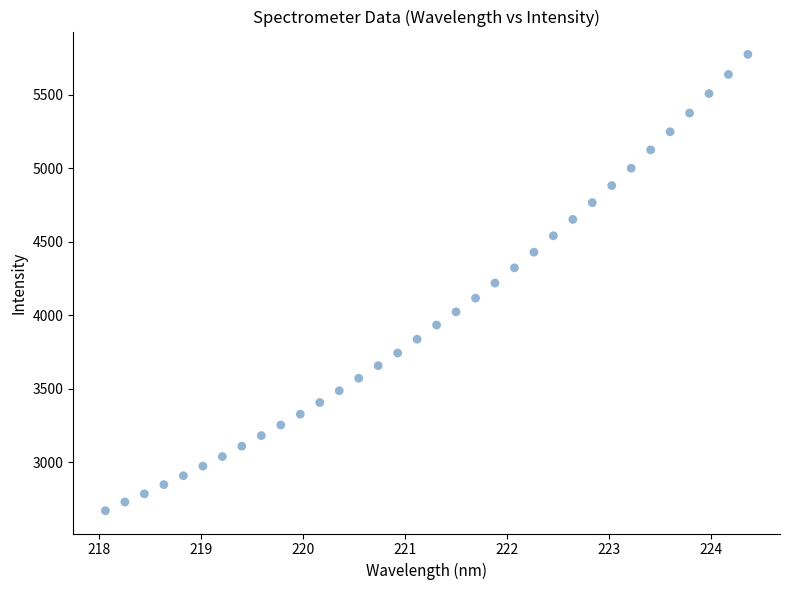

What is the range of Y values (max minus min)?

3106.2